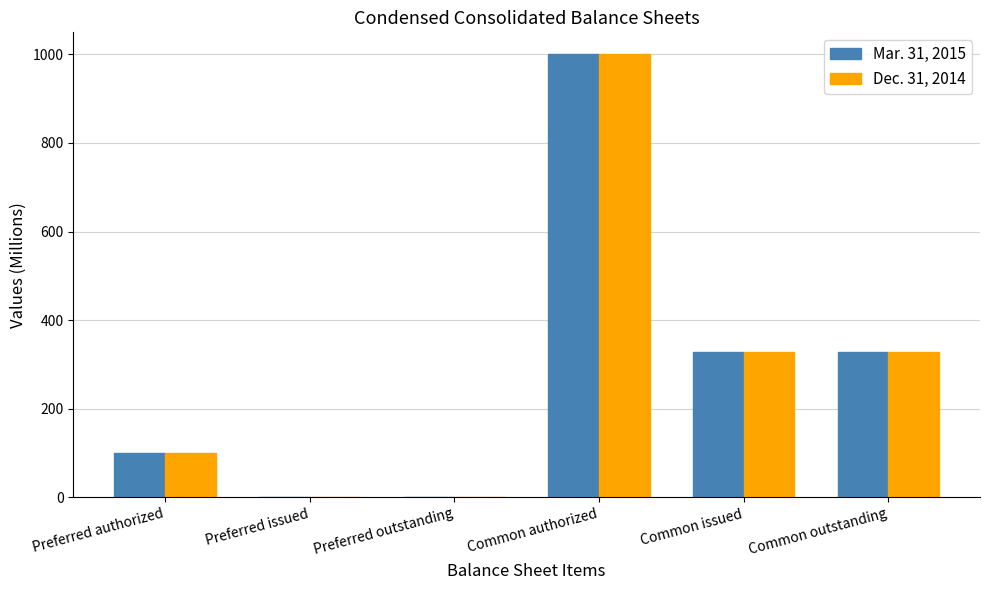

How many data points does each series have?

6